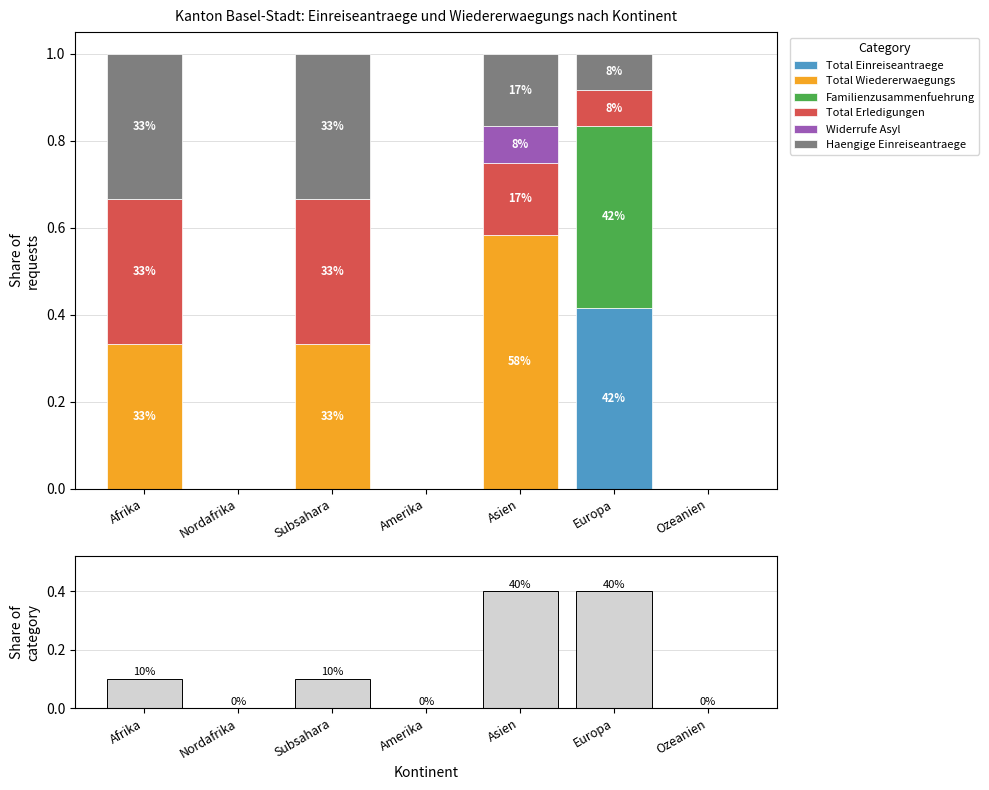

How many data points in Total Einreiseantraege are above 0?

1